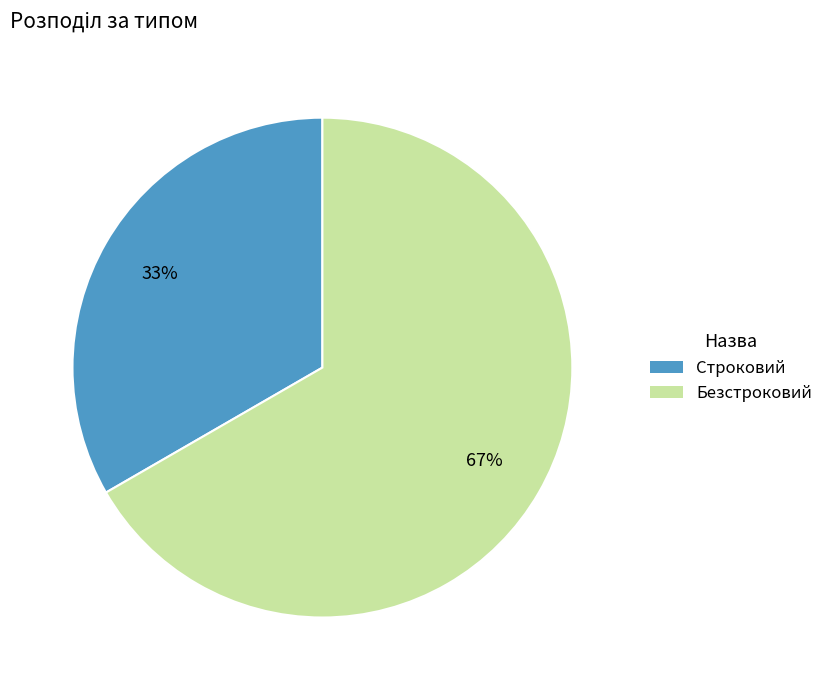

The Строковий slice represents 20% of the pie. True or false?

False